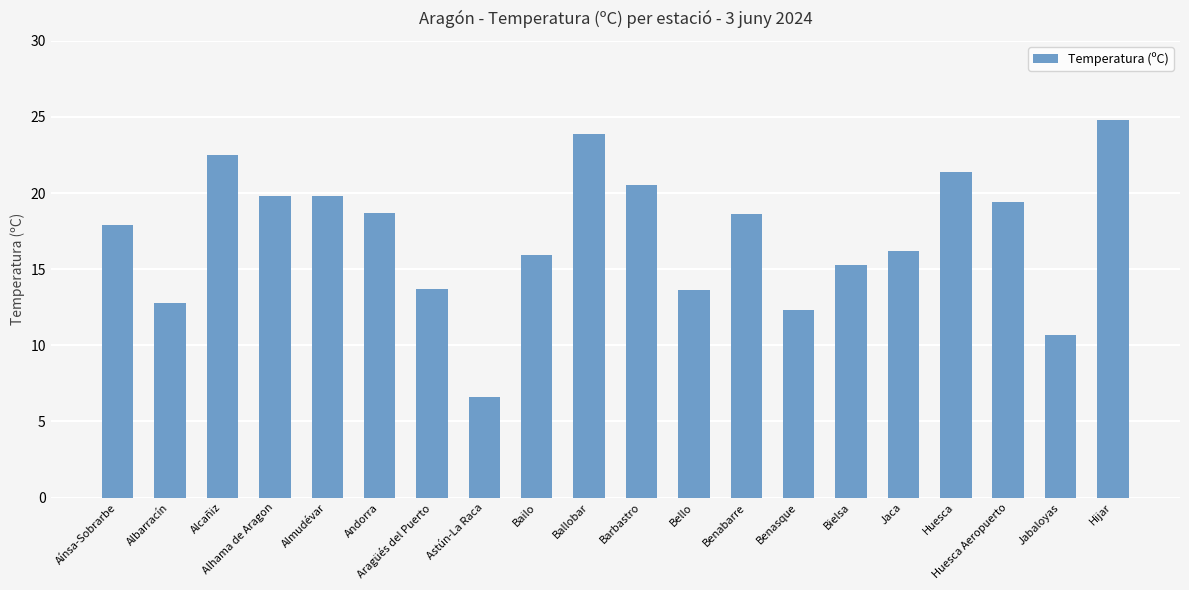

What is the change in value from Barbastro to Benasque?

-8.2